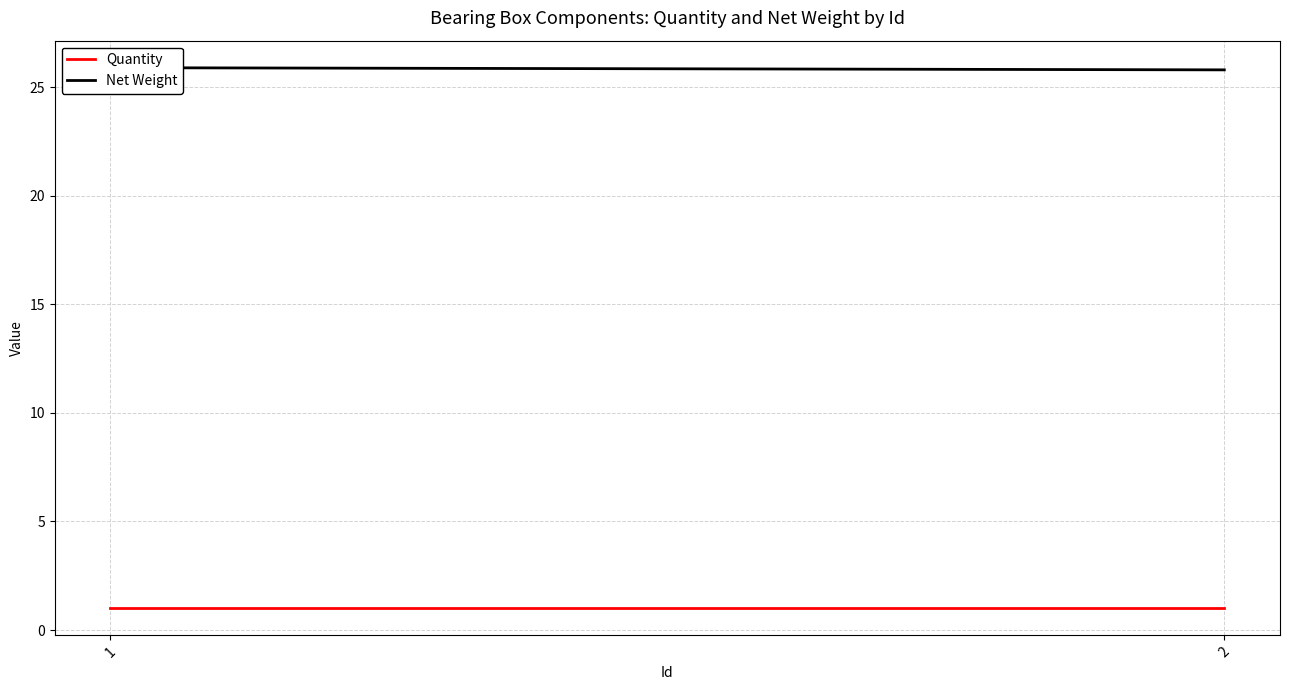

Reading right to left, list all the values displayed in this chart.

Quantity: 1.0	1.0
Net Weight: 25.8	25.9